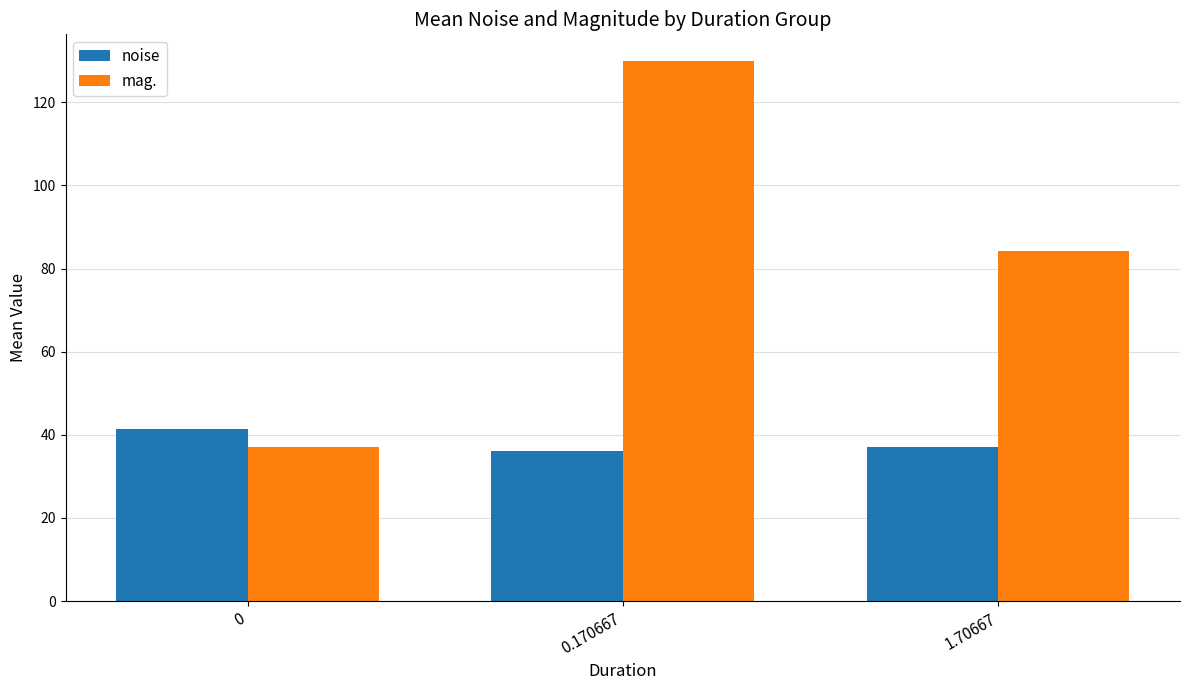

List the series in order of their peak value, highest first.

mag., noise